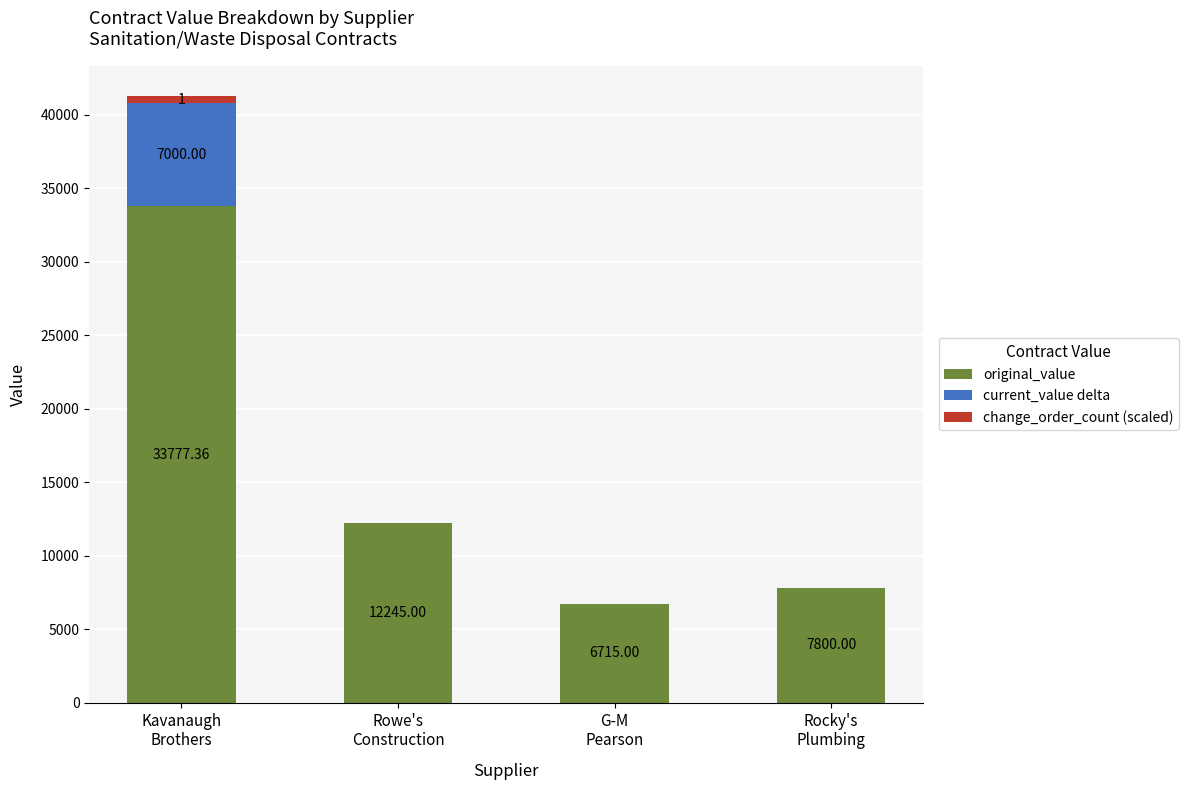

Does the chart contain stacked bars?

Yes